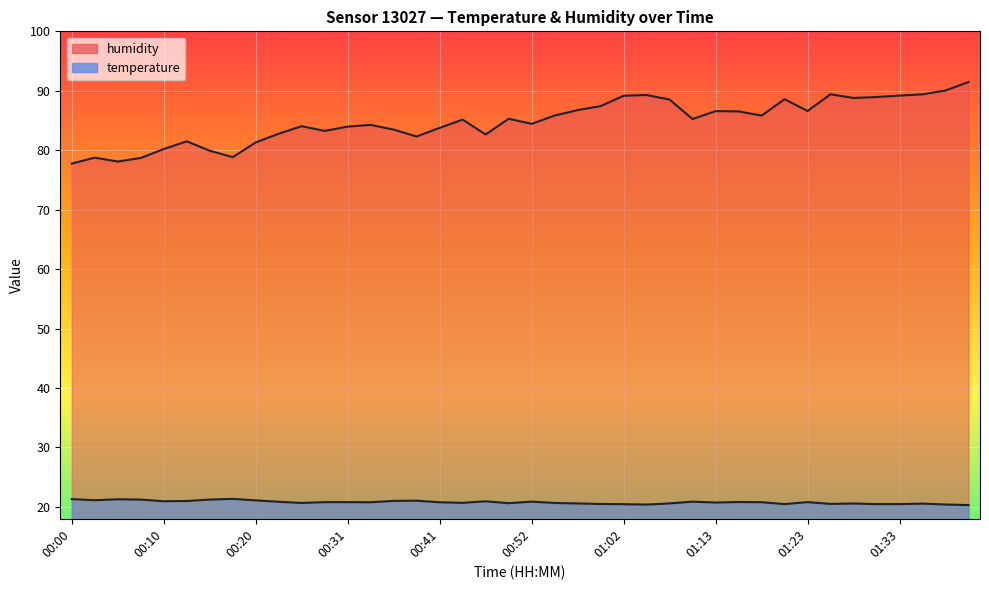

How many values in the humidity series are below 85?

19